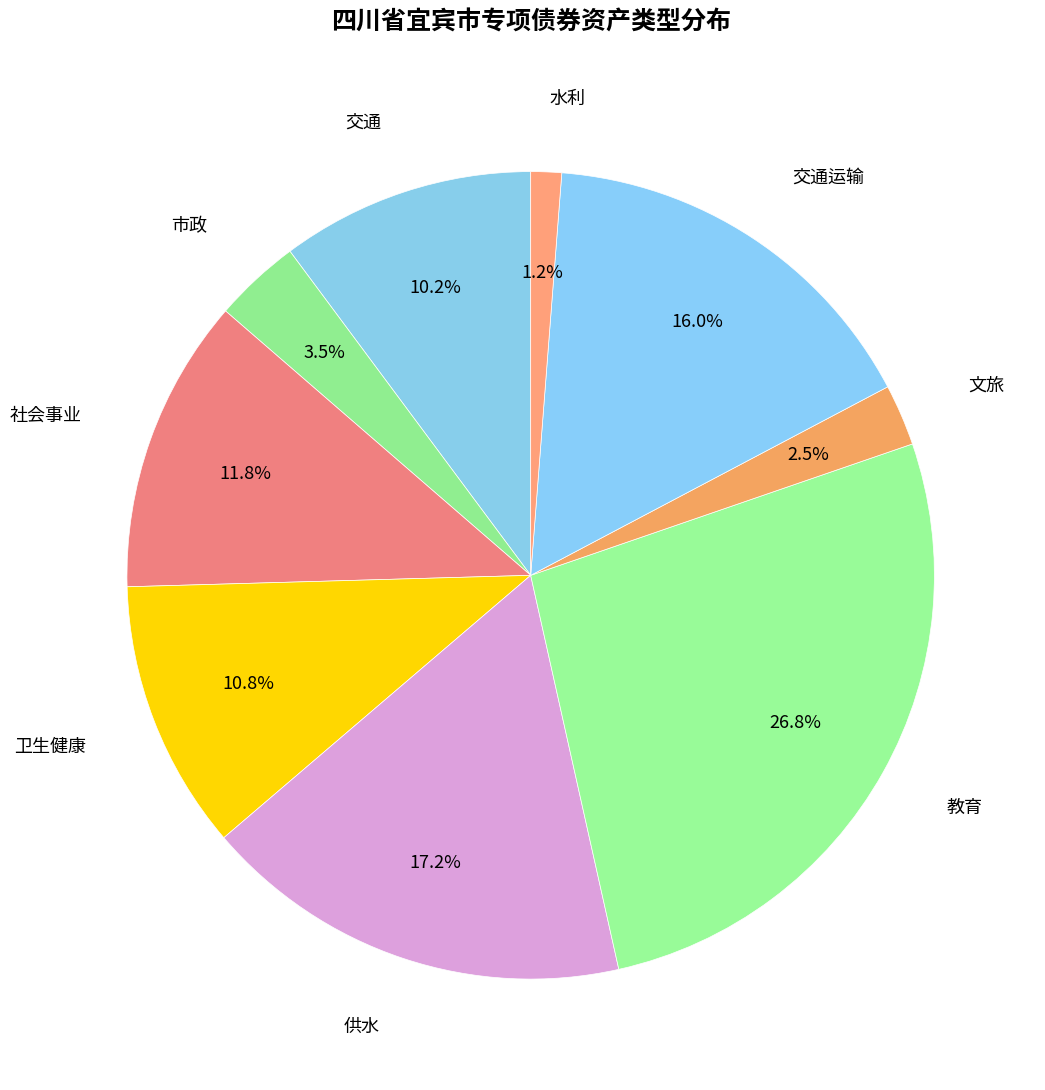

Is it true that 文旅 is 9% of the pie?

False